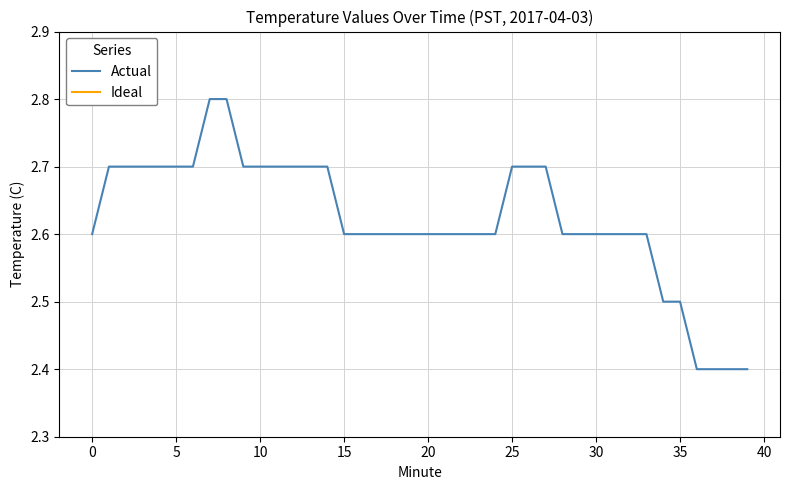

What is the label of the 8th point from the right?

32